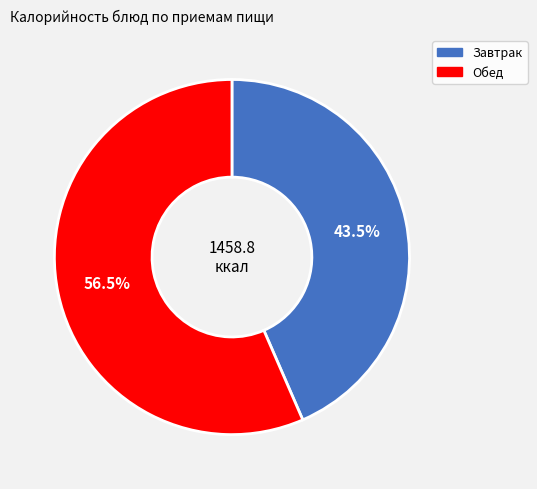

Does any single category account for the majority?

Yes